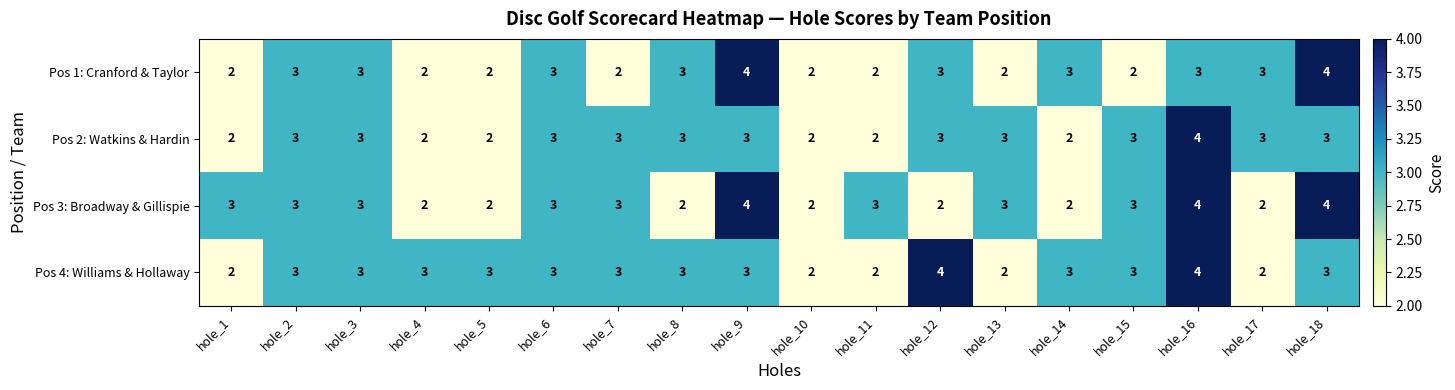

How many Pos 3: Broadway & Gillispie values are between 2 and 3?

15